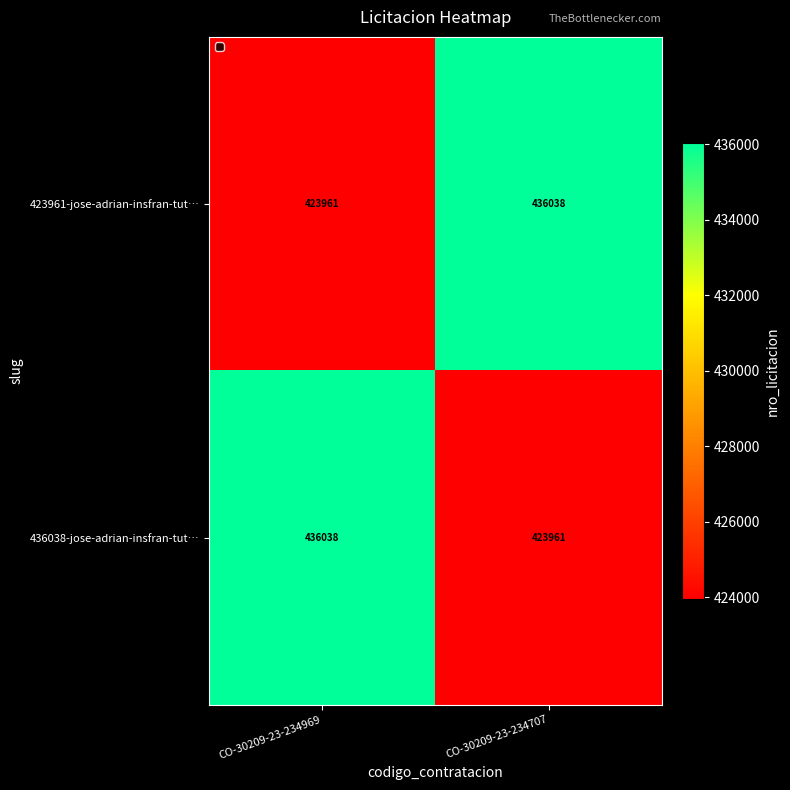

The 423961-jose-adrian-insfran-tut… series shows 423961 at CO-30209-23-234969. True or false?

True